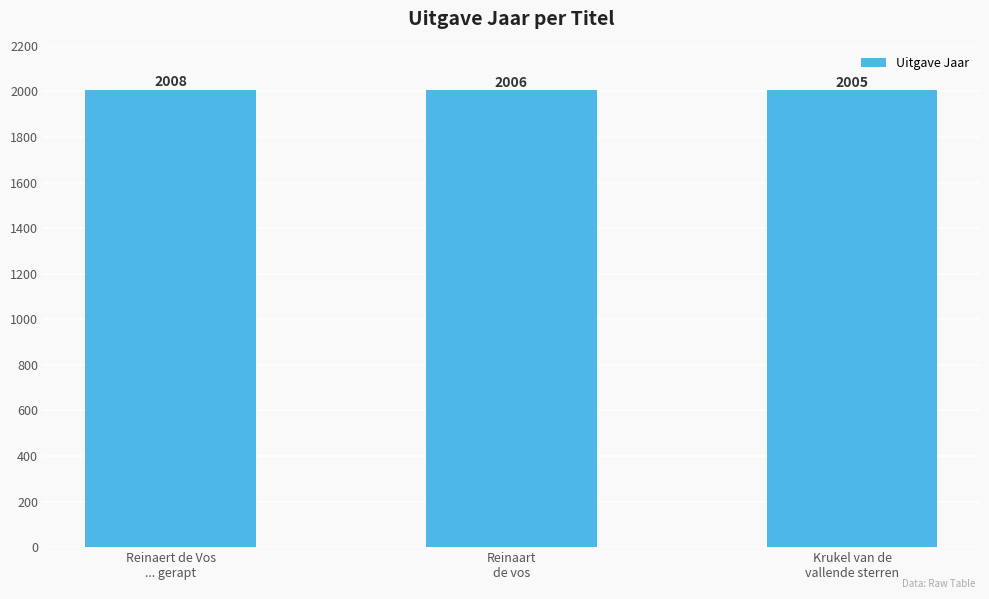

Rank the categories by value from lowest to highest.

Krukel van de
vallende sterren, Reinaart
de vos, Reinaert de Vos
... gerapt